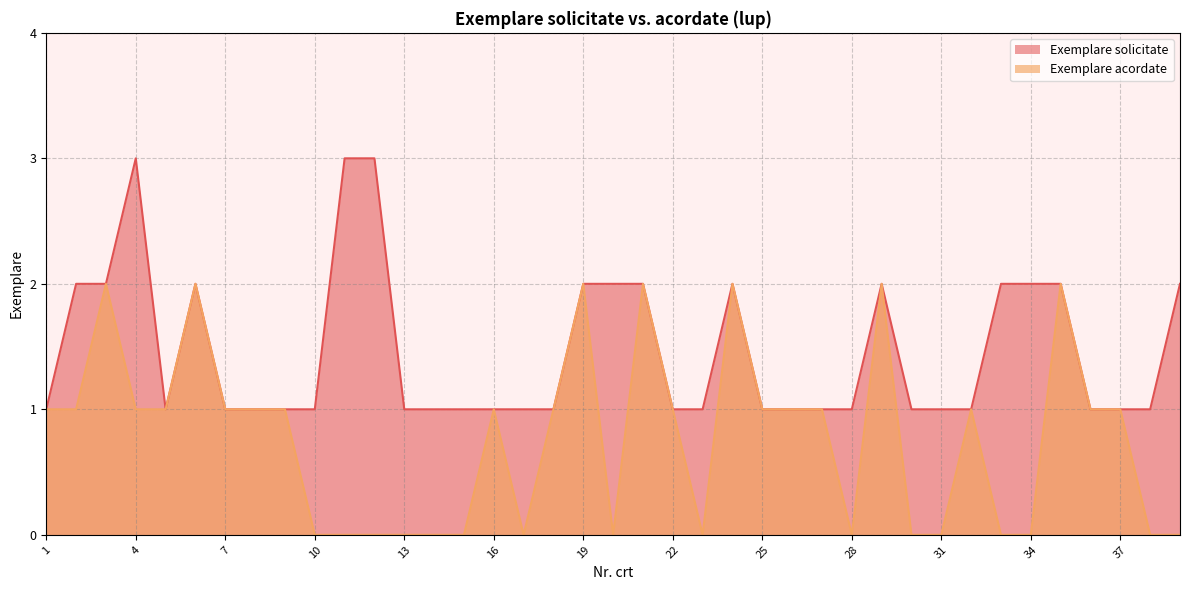

At which category does the chart reach its minimum across all series?

10